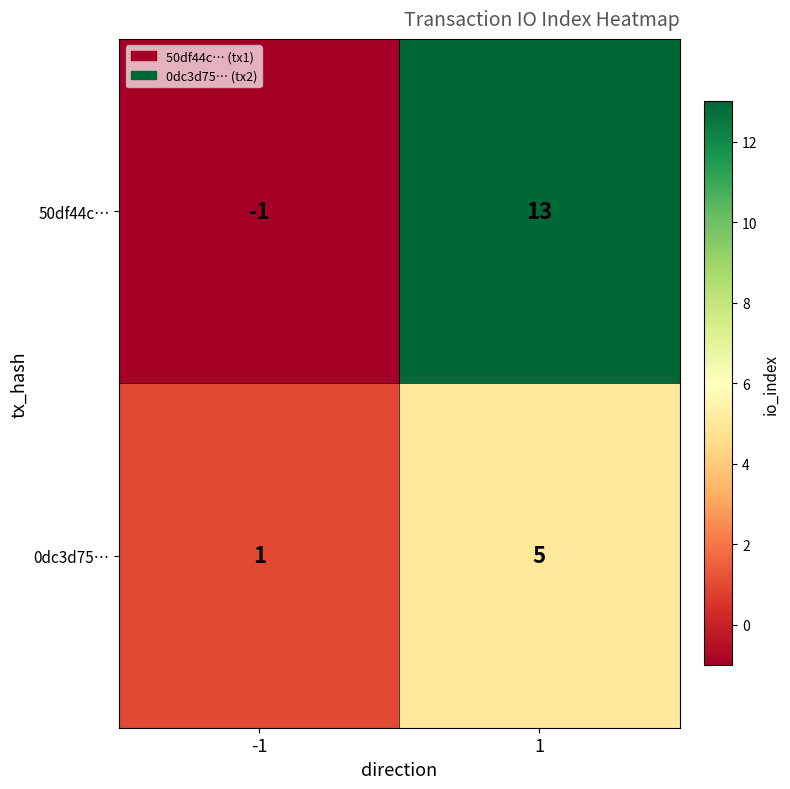

The 0dc3d75… series shows 0 at -1. True or false?

False